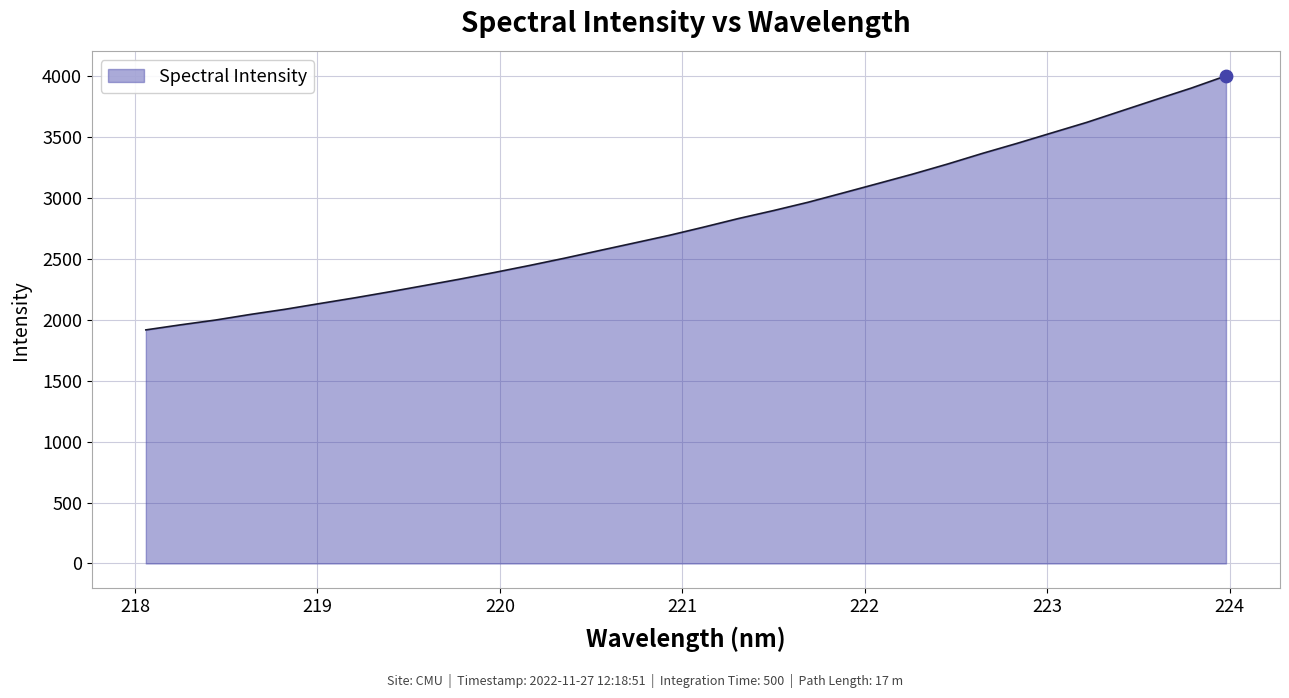

What is the maximum value shown in the chart?

4000.8